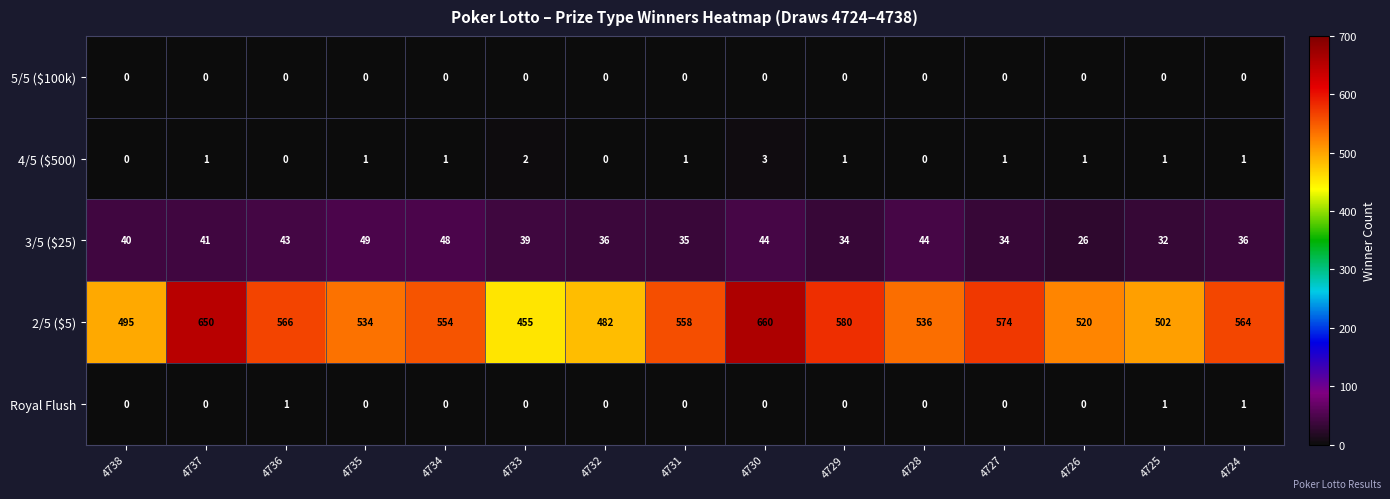

At which category is the sum across all series the highest?

4730